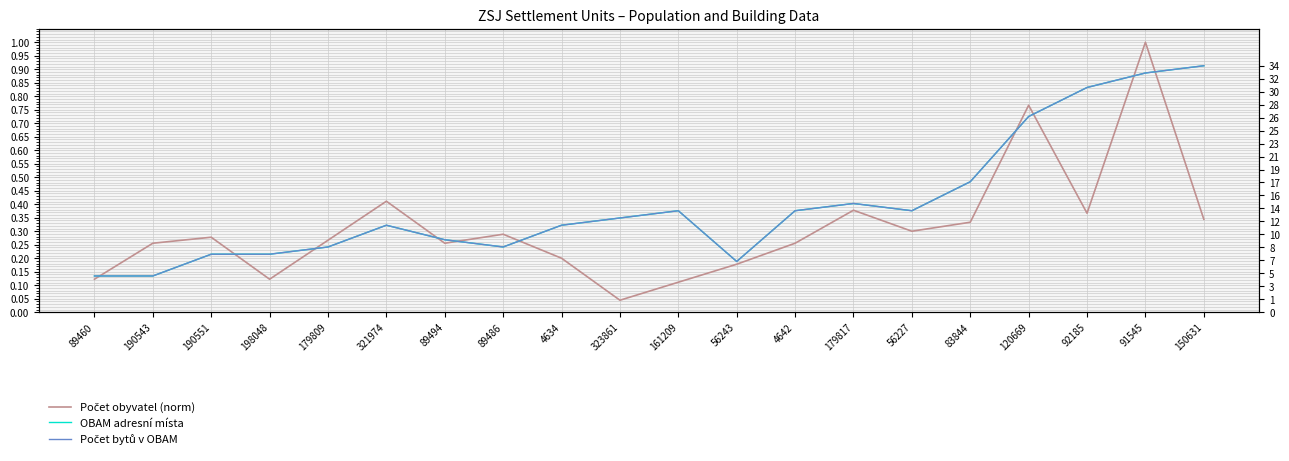

Reading right to left, what are all the values shown in this chart?

Počet obyvatel (norm): 0.3	1.0	0.4	0.8	0.3	0.3	0.4	0.3	0.2	0.1	0.0	0.2	0.3	0.3	0.4	0.3	0.1	0.3	0.3	0.1
OBAM adresní místa: 34.0	33.0	31.0	27.0	18.0	14.0	15.0	14.0	7.0	14.0	13.0	12.0	9.0	10.0	12.0	9.0	8.0	8.0	5.0	5.0
Počet bytů v OBAM: 34.0	33.0	31.0	27.0	18.0	14.0	15.0	14.0	7.0	14.0	13.0	12.0	9.0	10.0	12.0	9.0	8.0	8.0	5.0	5.0